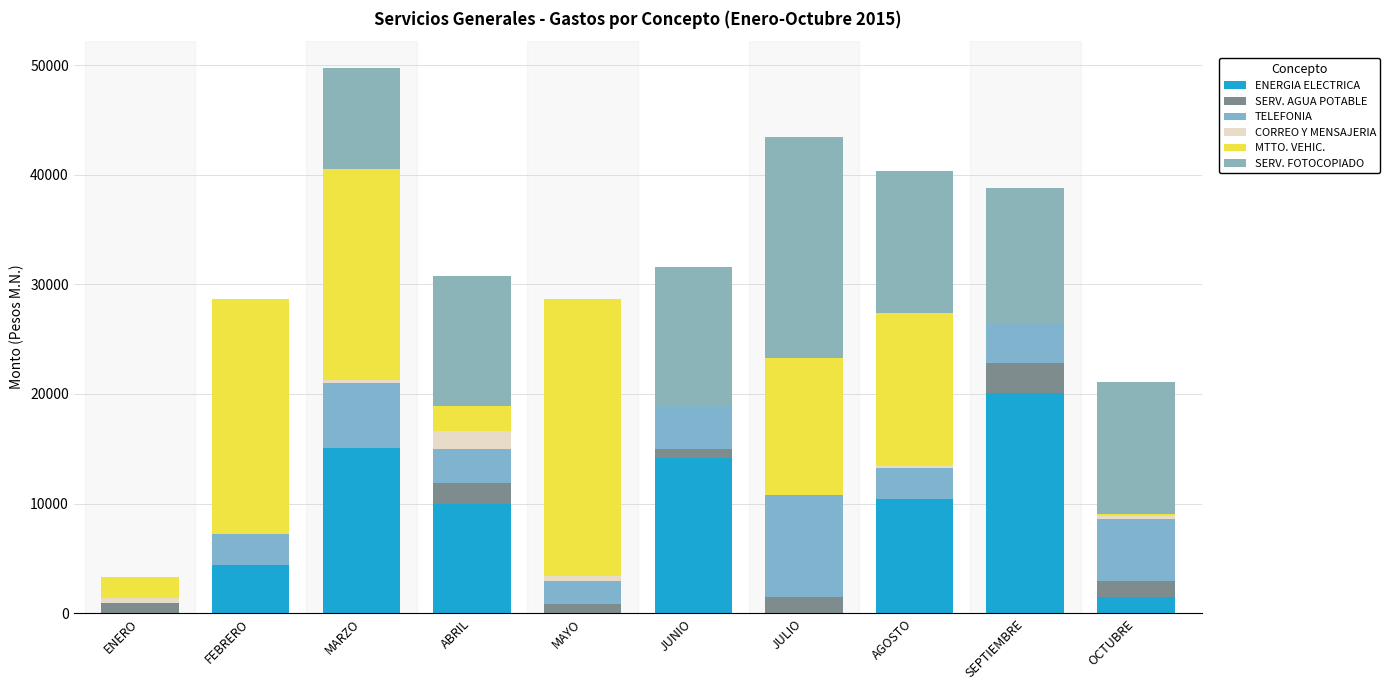

Which series has the widest spread of values?

MTTO. VEHIC.